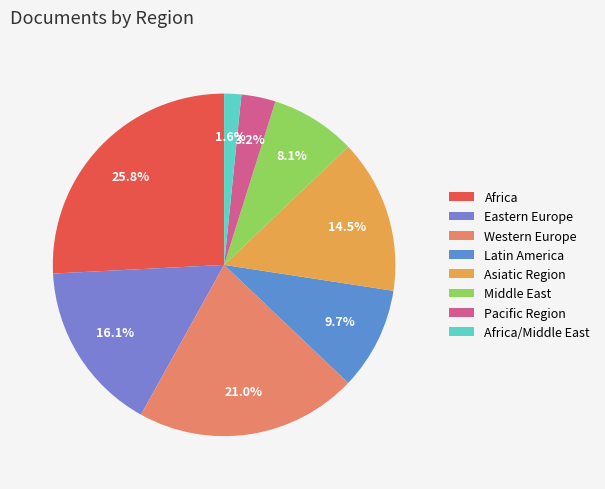

How many segments does this pie chart have?

8